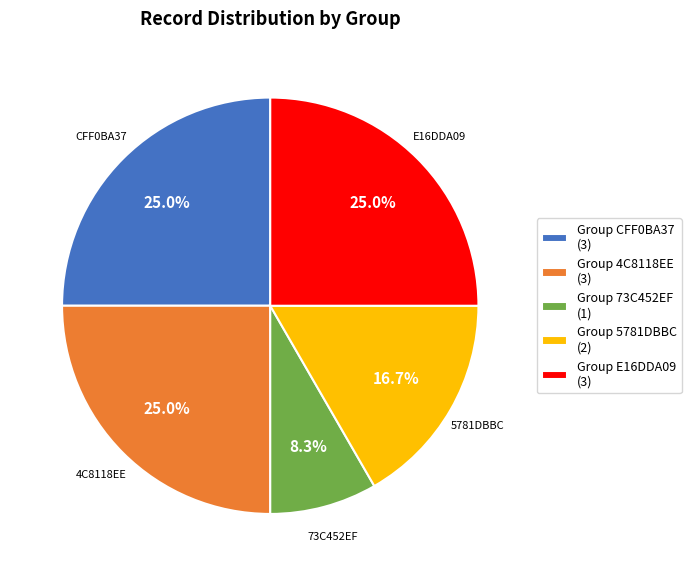

Approximately how many times larger is the value at Group 73C452EF (1) compared to Group E16DDA09 (3)?

0.3